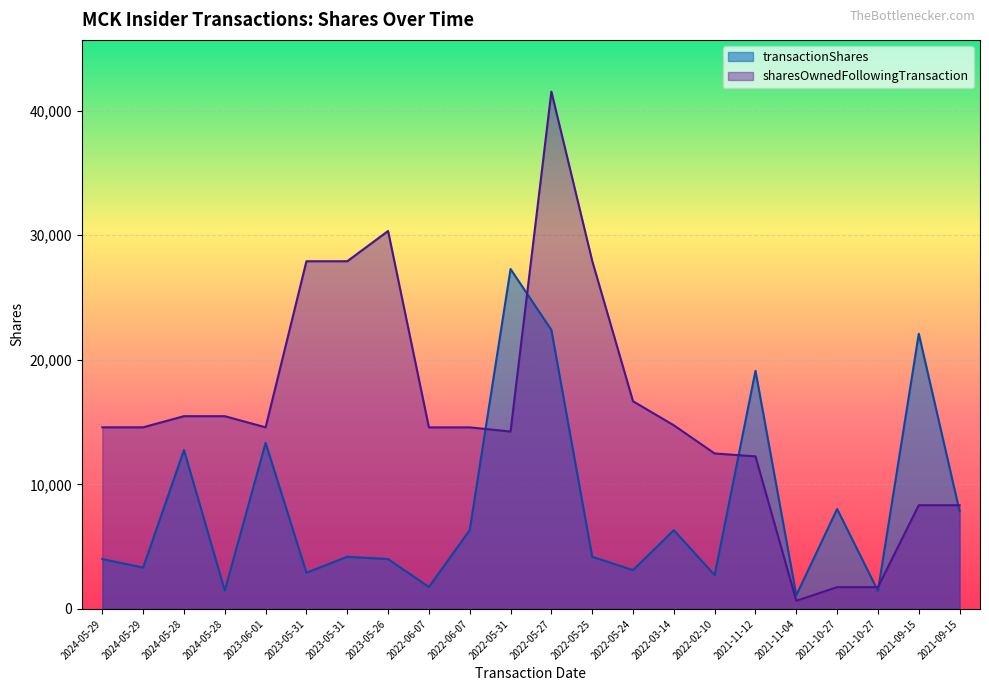

What are all the series names shown in the legend?

transactionShares, sharesOwnedFollowingTransaction